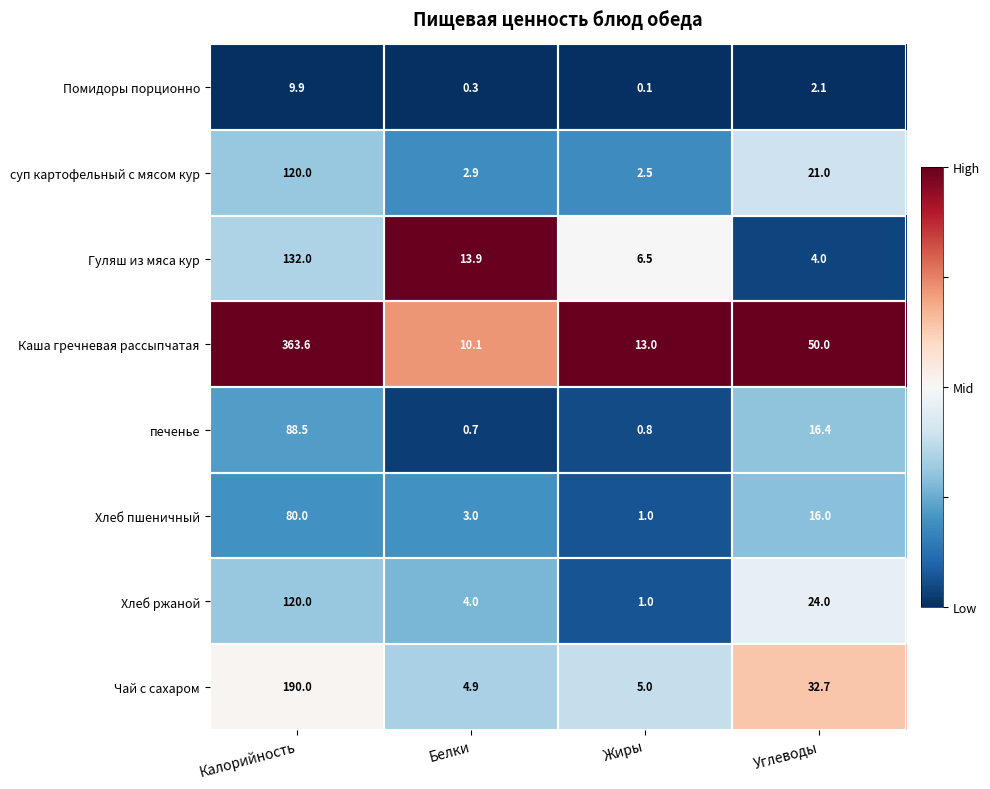

What is the difference between the highest and lowest values at Калорийность?

353.7